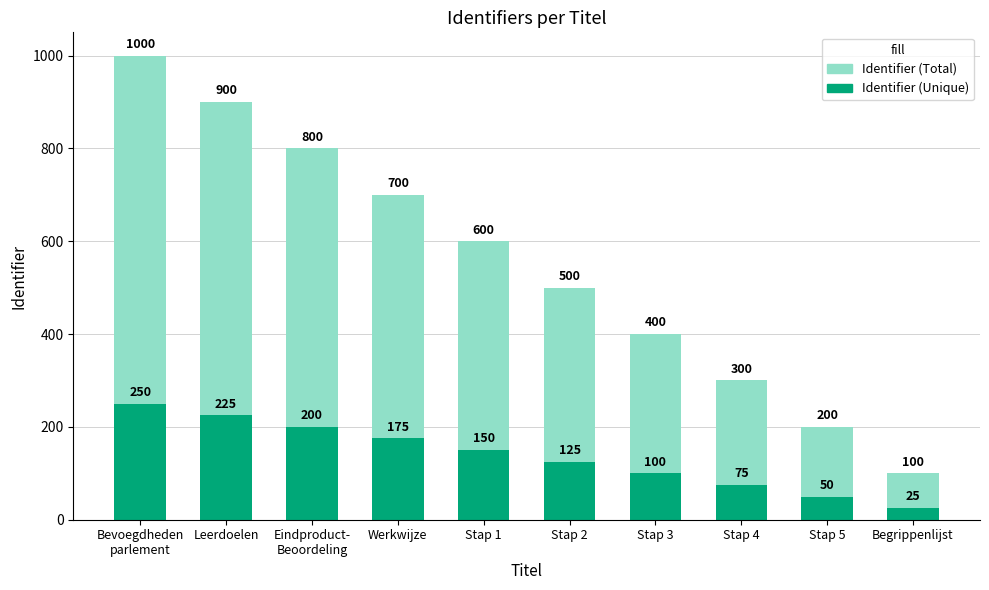

Reading left to right, what are all the values shown in this chart?

Identifier (Total): Bevoegdheden
parlement=1000	Leerdoelen=900	Eindproduct-
Beoordeling=800	Werkwijze=700	Stap 1=600	Stap 2=500	Stap 3=400	Stap 4=300	Stap 5=200	Begrippenlijst=100
Identifier (Unique): Bevoegdheden
parlement=250	Leerdoelen=225	Eindproduct-
Beoordeling=200	Werkwijze=175	Stap 1=150	Stap 2=125	Stap 3=100	Stap 4=75	Stap 5=50	Begrippenlijst=25